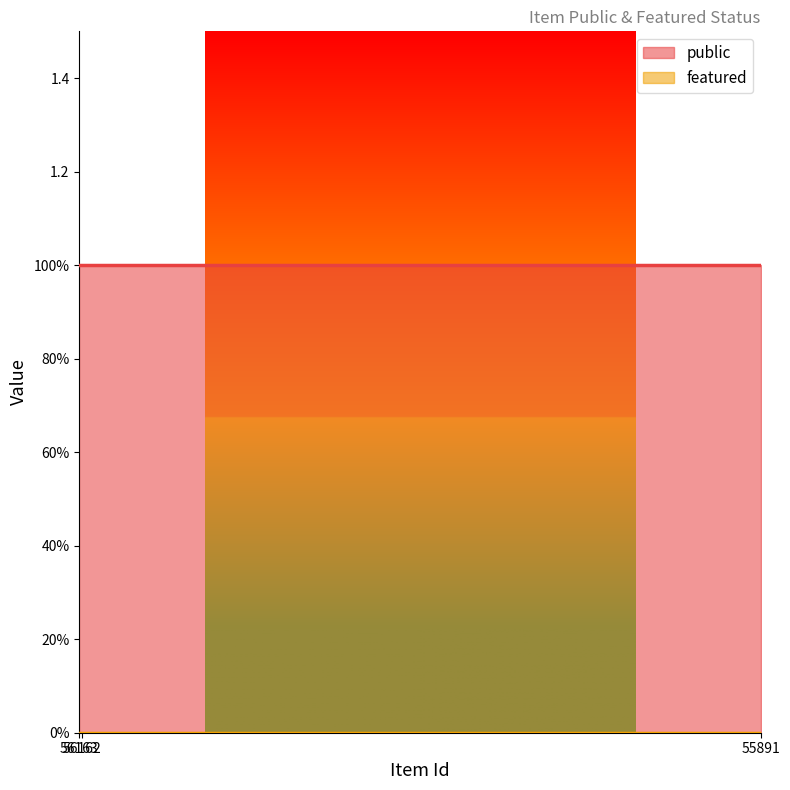

What is the sum of all public values?

3